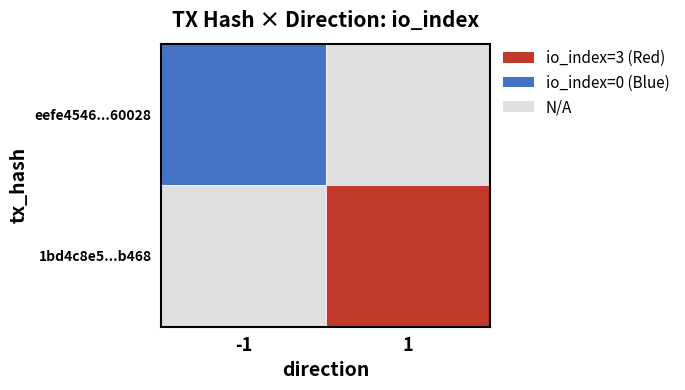

List the series in order of their peak value, lowest first.

eefe4546b5569cbe56eb670543217f792d60028, 1bd4c8e514eae24dd8d876686dfb8b5ff79eb46